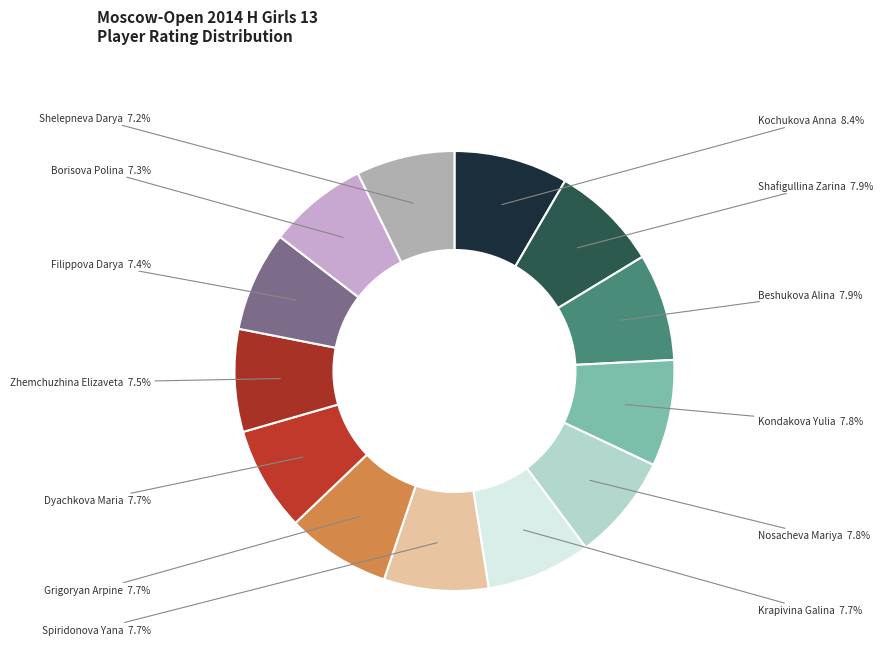

Count the number of slices in the pie.

13